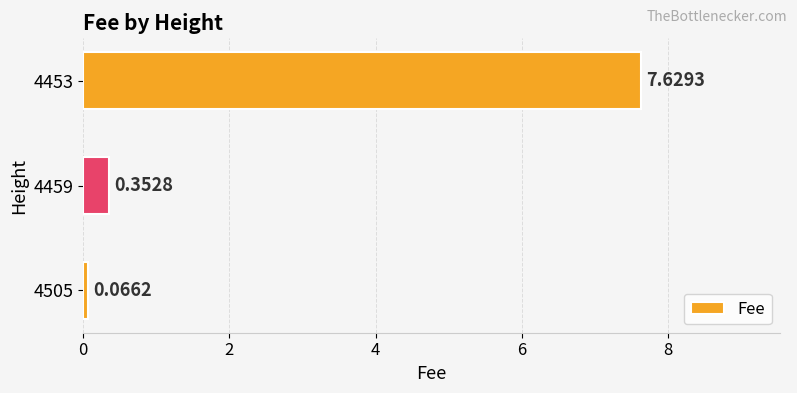

Where is the data nearest to the value 3?

4459